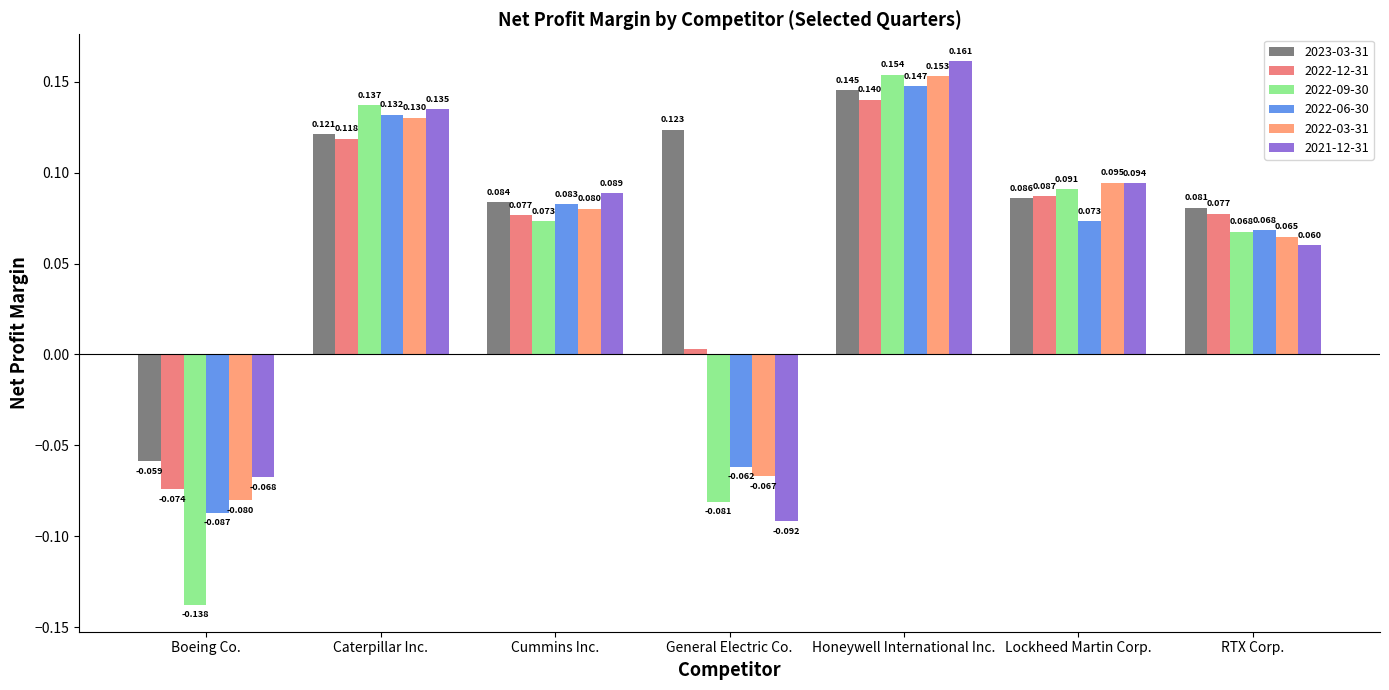

How many values in 2023-03-31 are below zero?

1